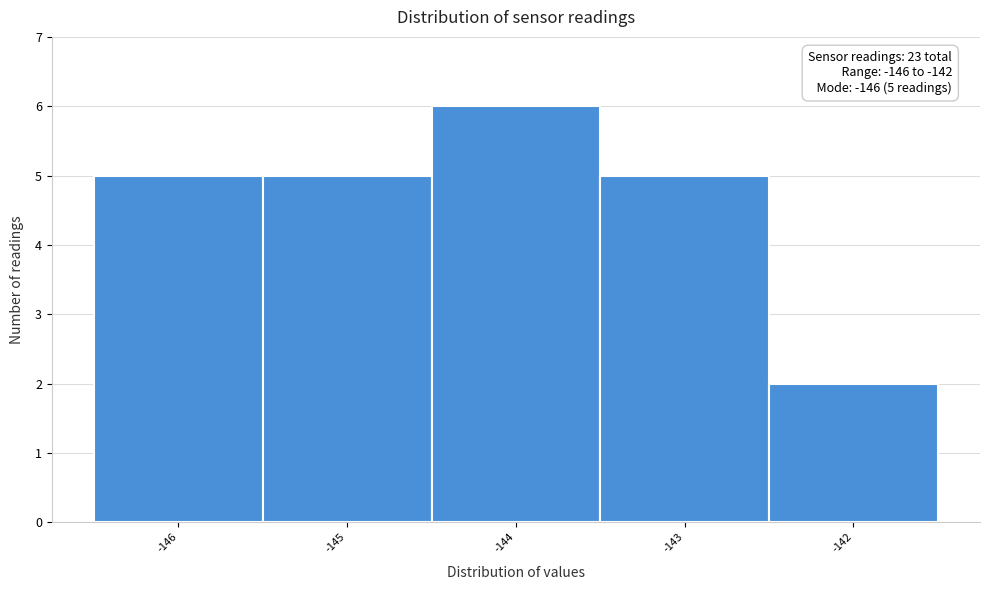

Over which range of the x-axis is the bar tallest?

-144.5 to -143.5